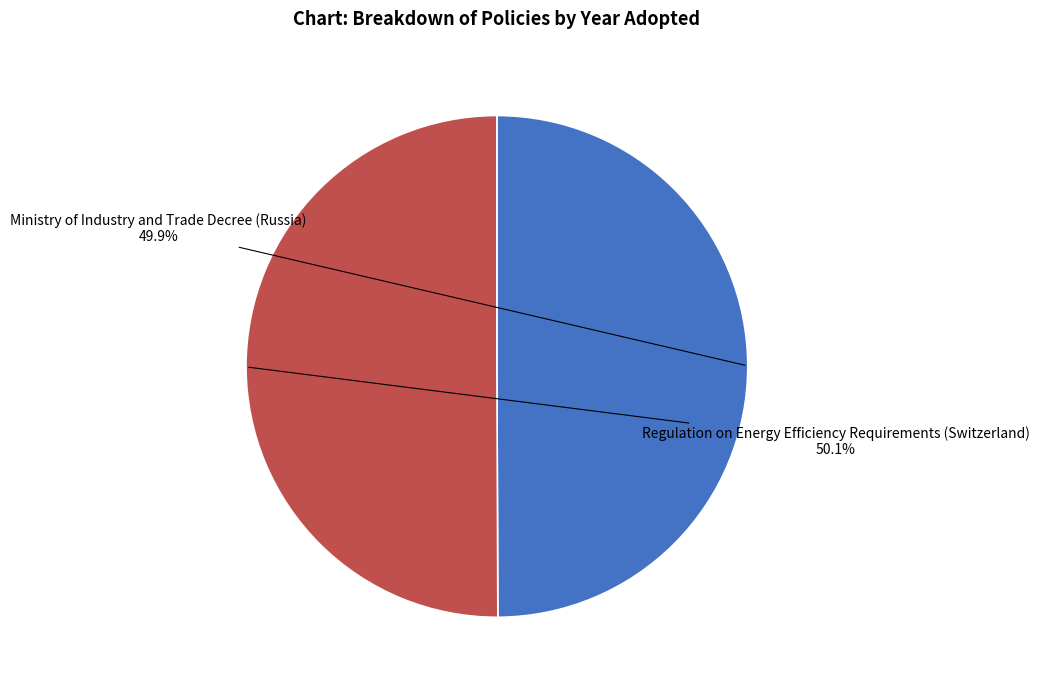

Approximately how many times larger is the value at Regulation on Energy Efficiency Requirements (Switzerland) compared to Ministry of Industry and Trade Decree (Russia)?

1.0